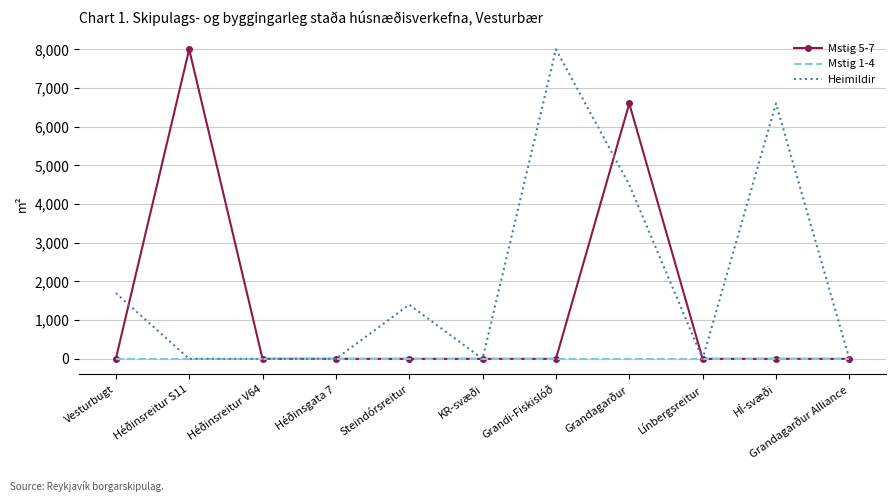

What is the spread (max minus min) of values at HÍ-svæði?

6600